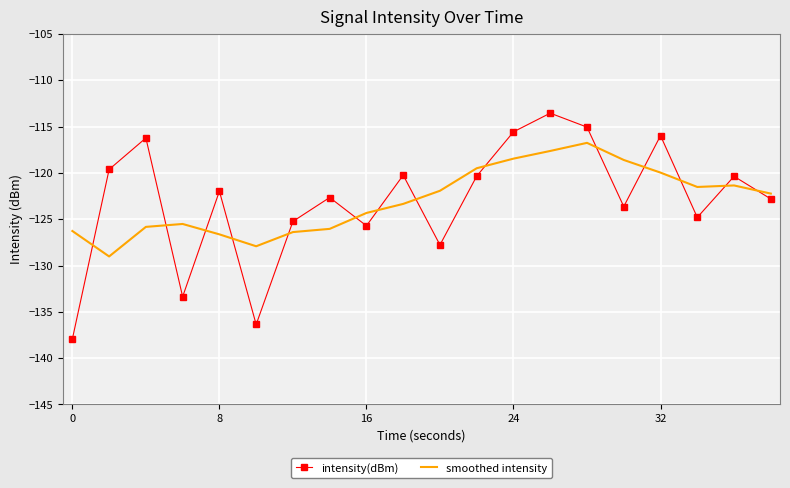

Rank the series by their maximum value, from lowest to highest.

smoothed intensity, intensity(dBm)